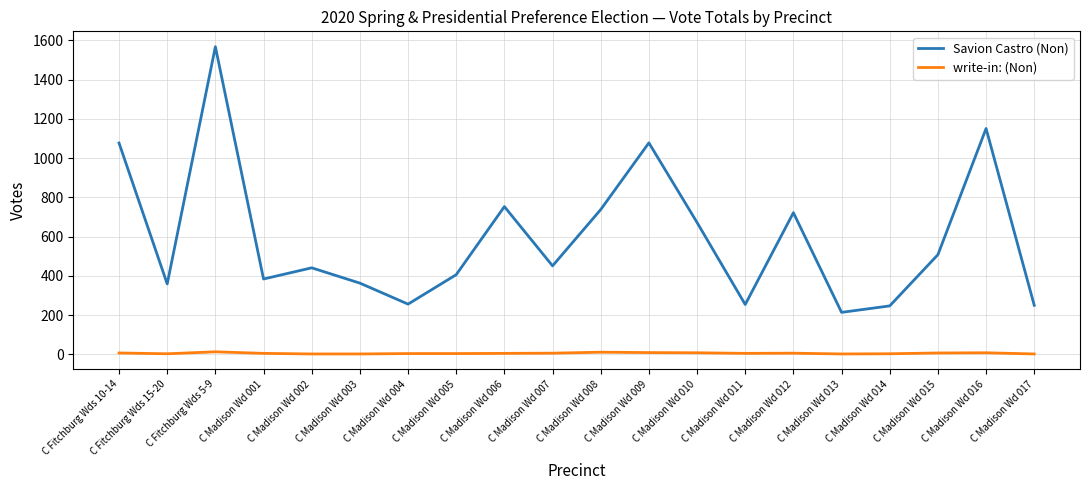

The value of Savion Castro (Non) at C Madison Wd 005 is 406. True or false?

True